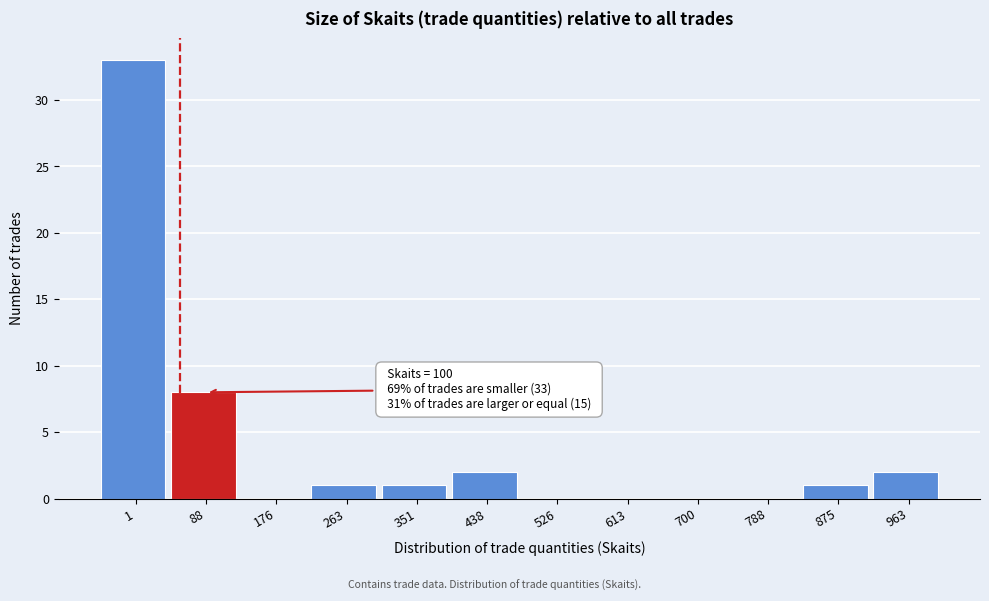

Reading left to right, what are all the values shown in this chart?

1=33	88=8	176=0	263=1	351=1	438=2	526=0	613=0	700=0	788=0	875=1	963=2